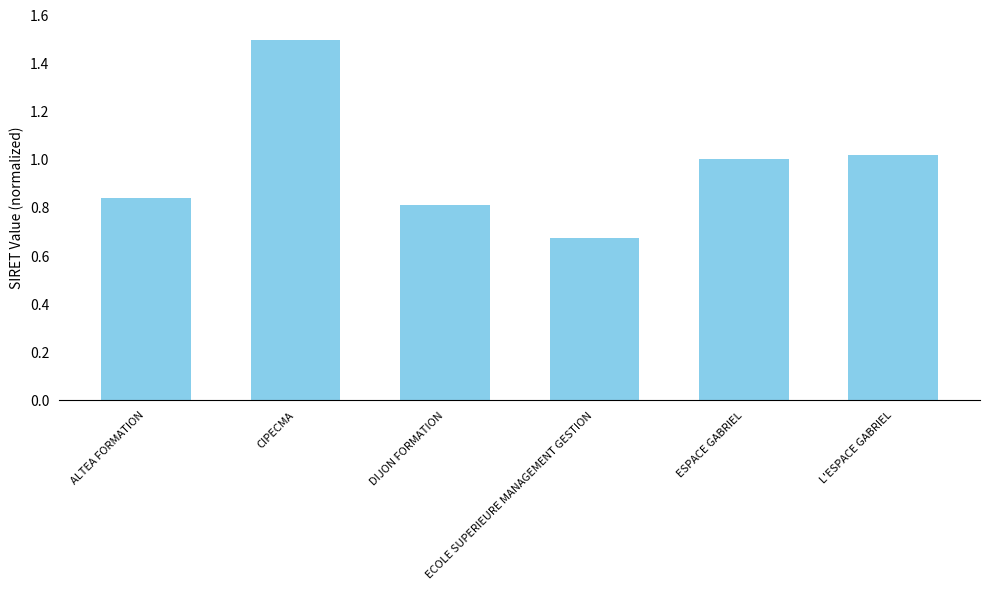

The chart shows a value of 0.8 at ALTEA FORMATION. True or false?

True